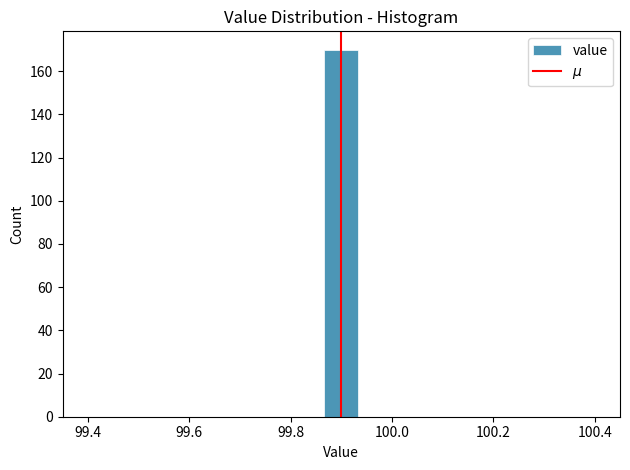

Read against the x-axis, roughly where is the centre of the tallest bar?

99.90